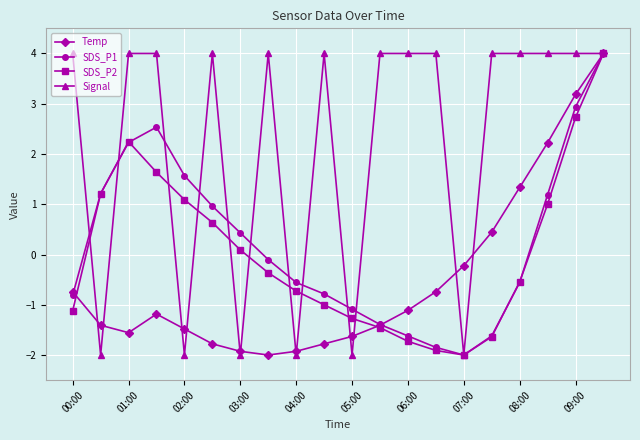

How many data points in Temp are above -1?

8